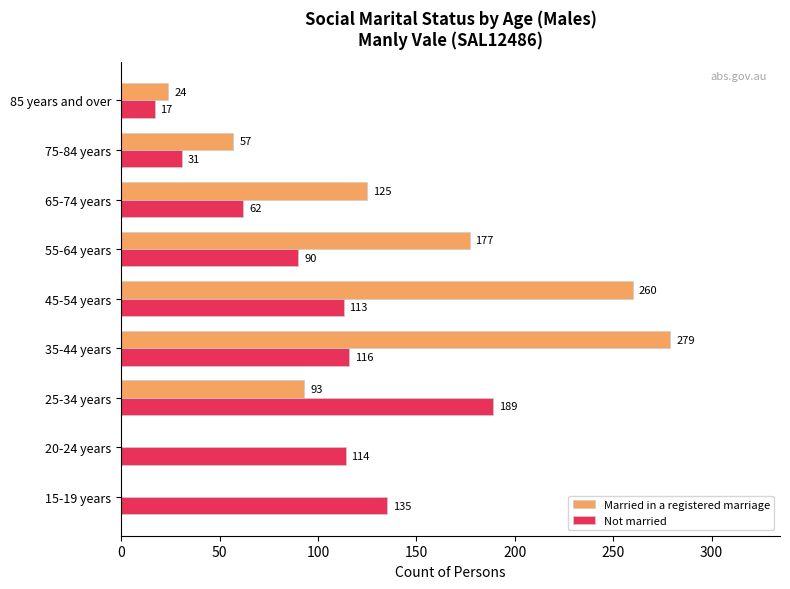

At which category does the chart reach its peak across all series?

35-44 years